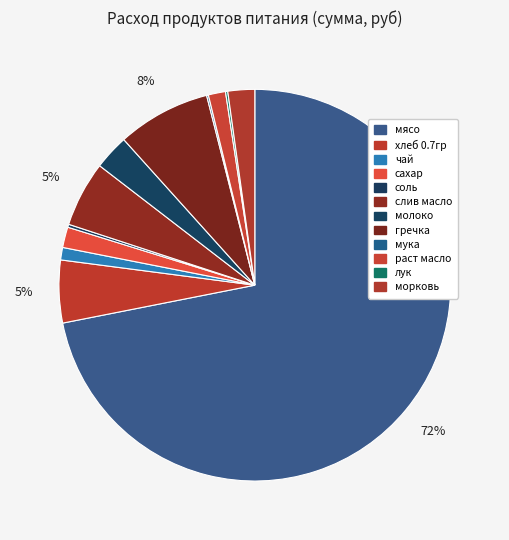

Rank the categories by value from highest to lowest.

мясо, гречка, слив масло, хлеб 0.7гр, молоко, морковь, сахар, раст масло, чай, соль, лук, мука